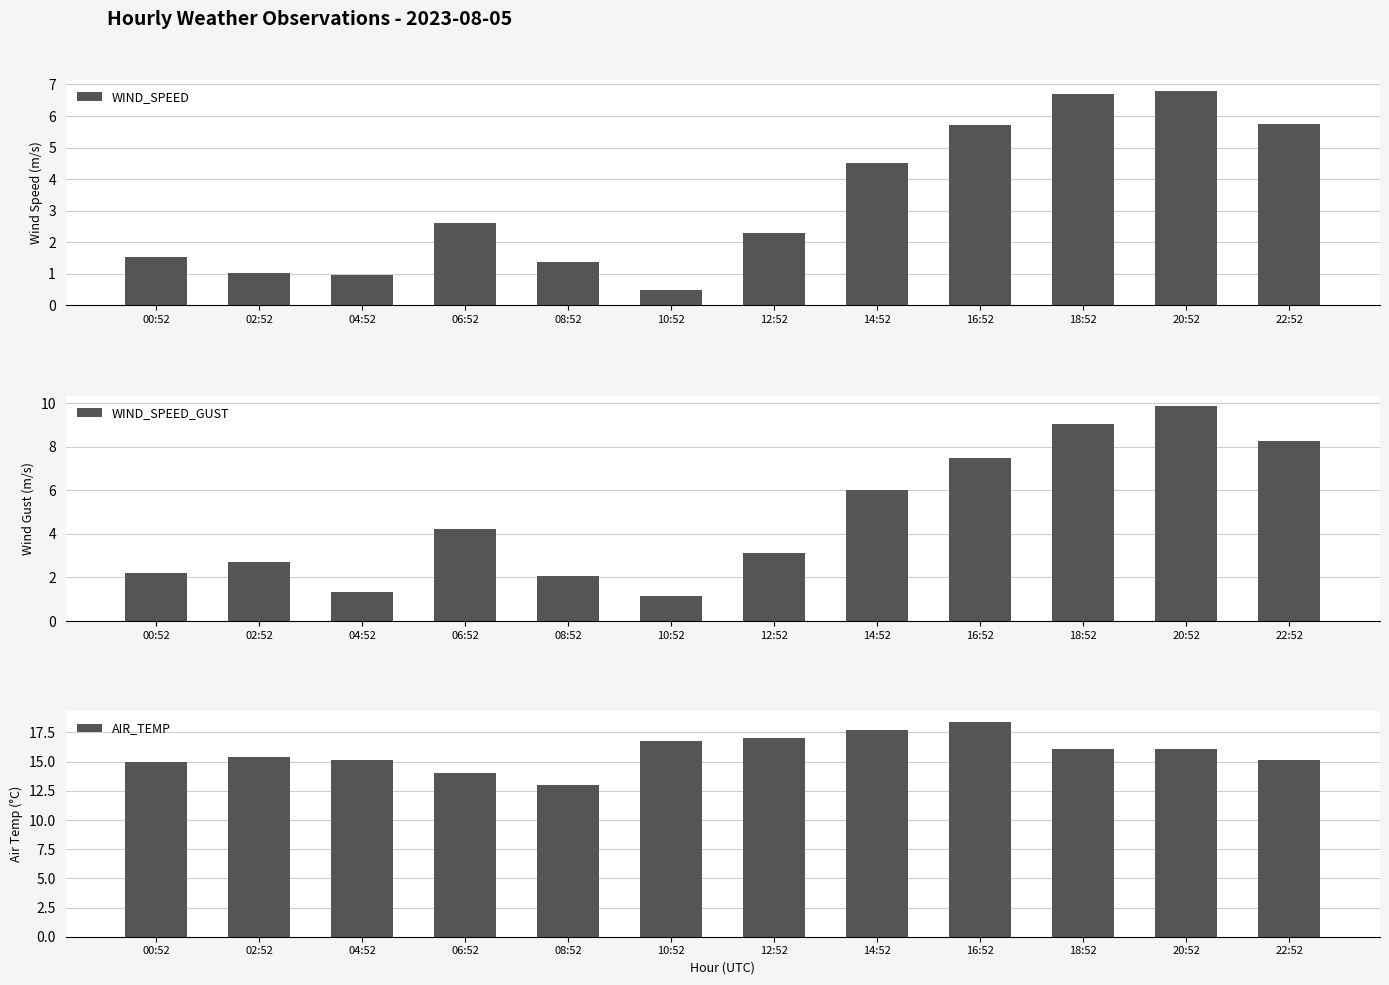

What is the difference between the second highest and minimum values in the WIND_SPEED series?

6.2